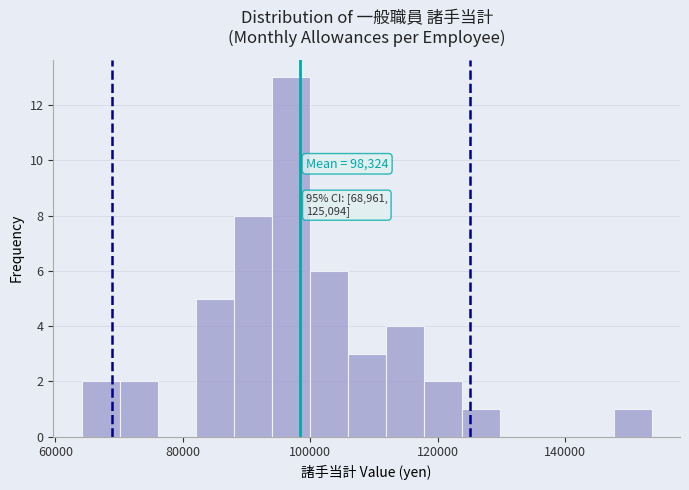

Around what value on the x-axis is the tallest bar? Give the approximate position of its centre, as read against the axis.

96000